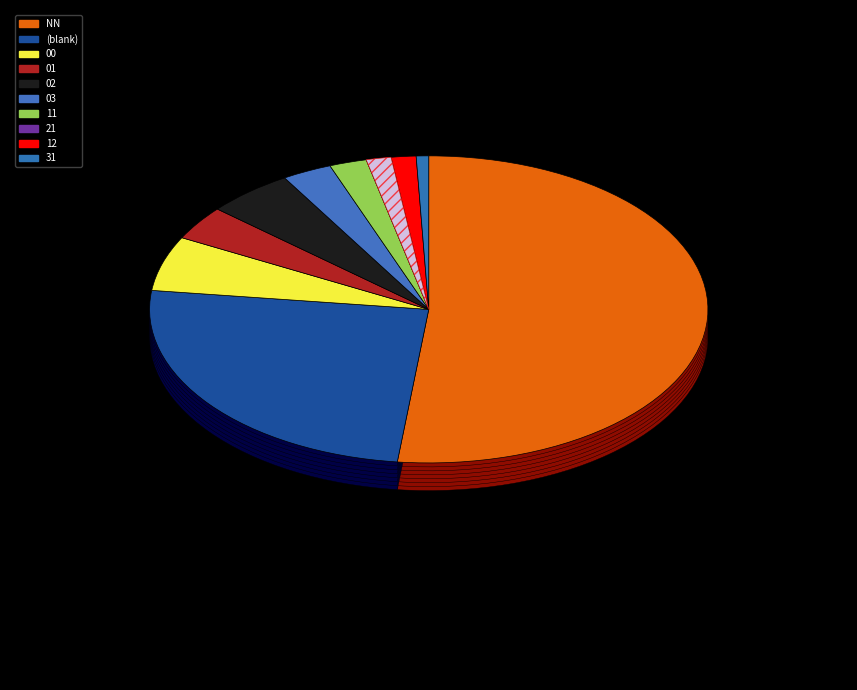

Does NN account for over 50% of the chart?

Yes